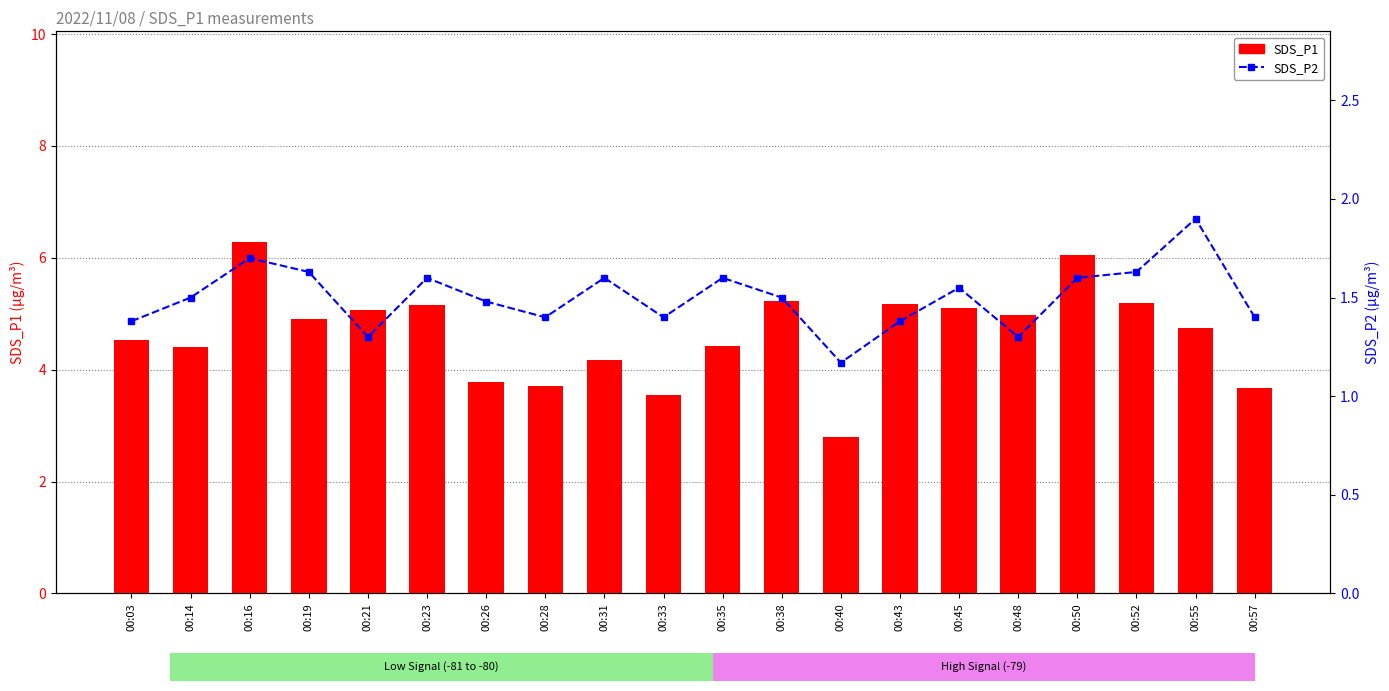

How many SDS_P2 values are between 1 and 2?

20